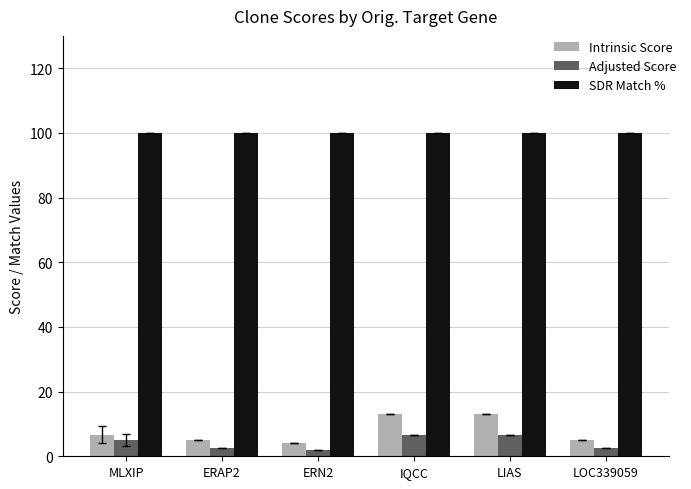

What is the total value across all series at LOC339059?

107.4